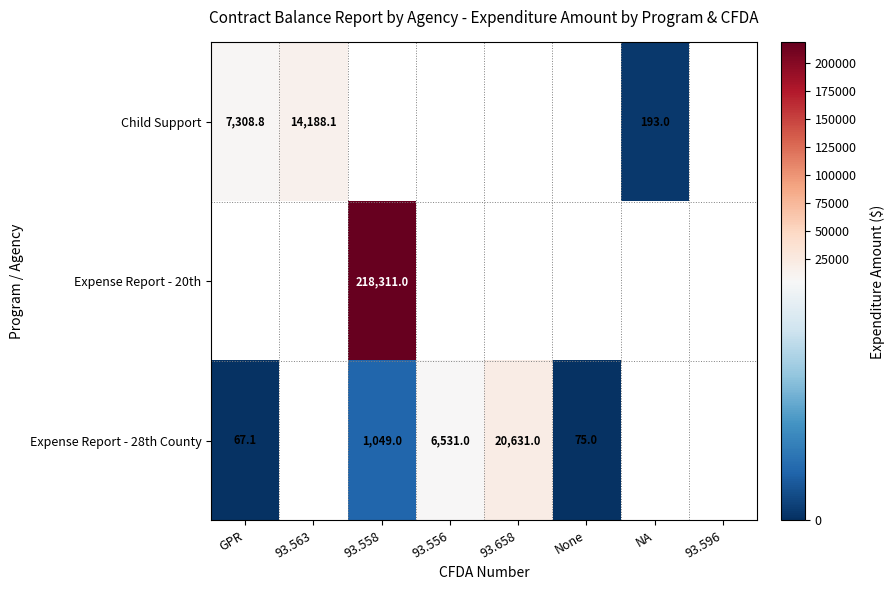

At 93.558, list the series in order from largest to smallest.

Child Support, Expense Report - 20th, Expense Report - 28th County